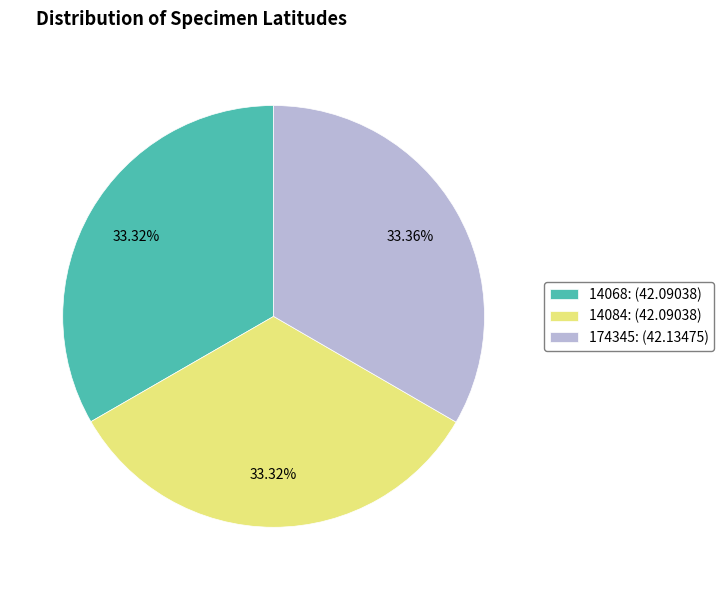

To the nearest percent, what is the combined percentage of 14084 and 14068?

67%